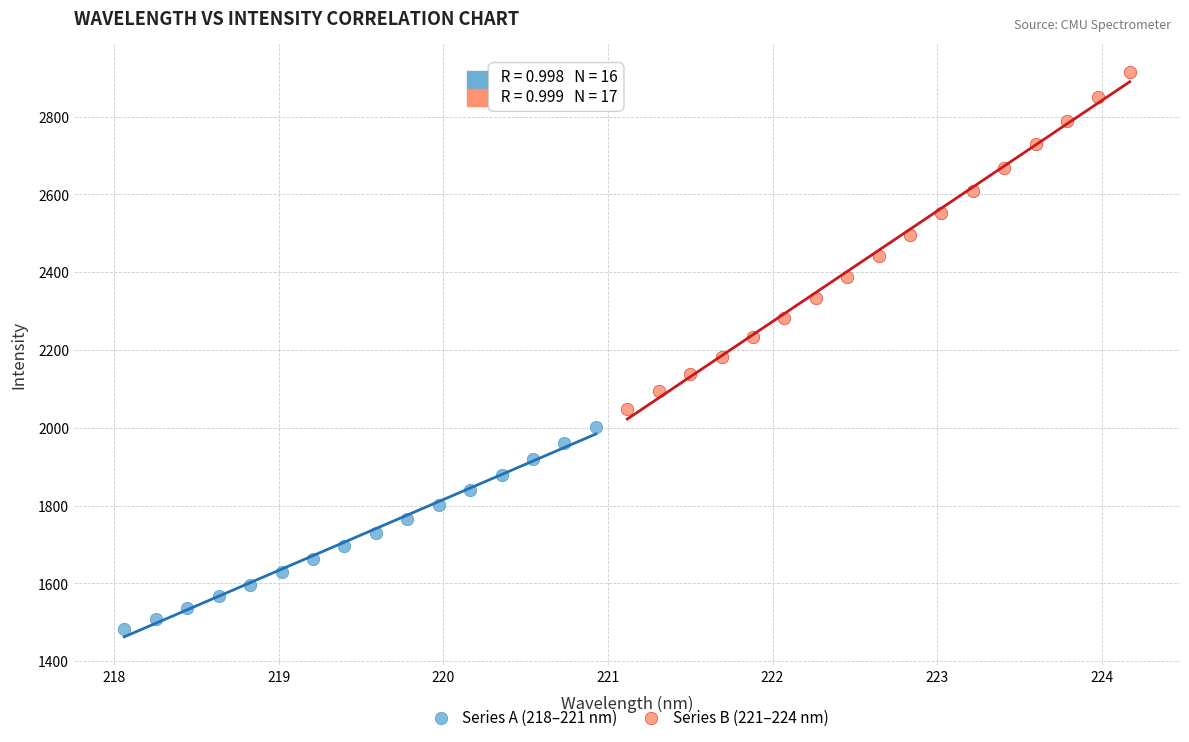

Which series contains the lowest Y value?

Series A (218–221 nm)